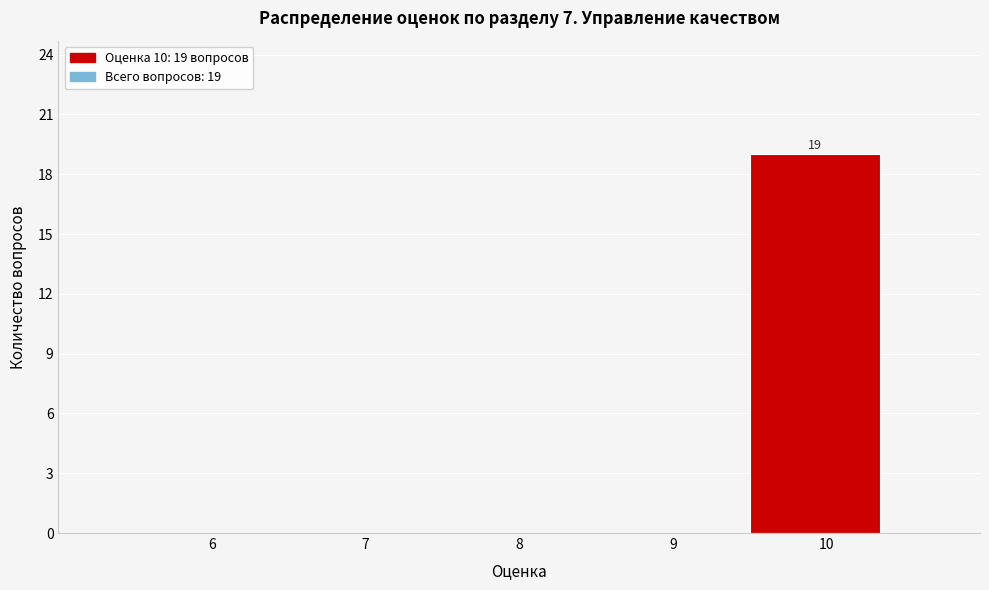

Reading left to right, transcribe all the data shown in this chart.

6=0	7=0	8=0	9=0	10=19